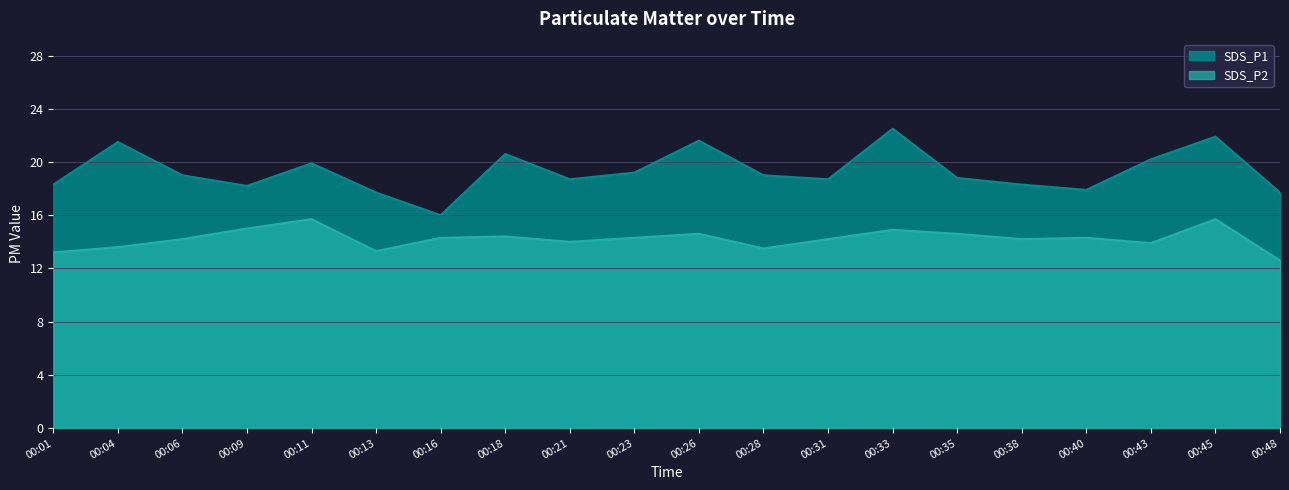

How many data points in SDS_P1 are above 19?

8